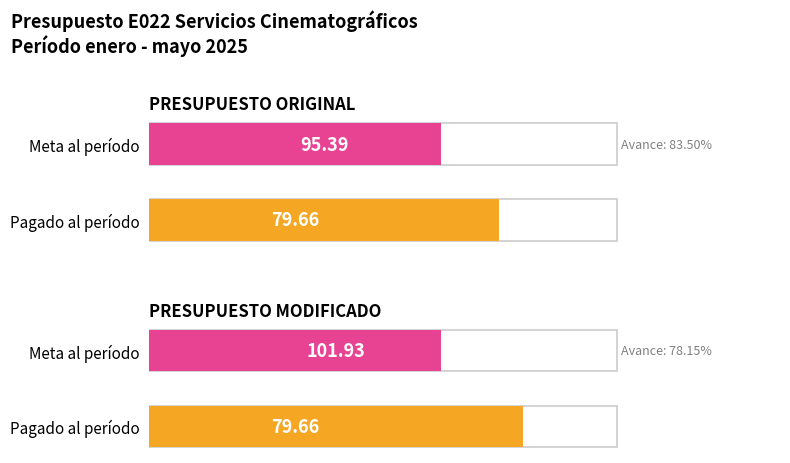

What position from the left is PRESUPUESTO ORIGINAL?

1